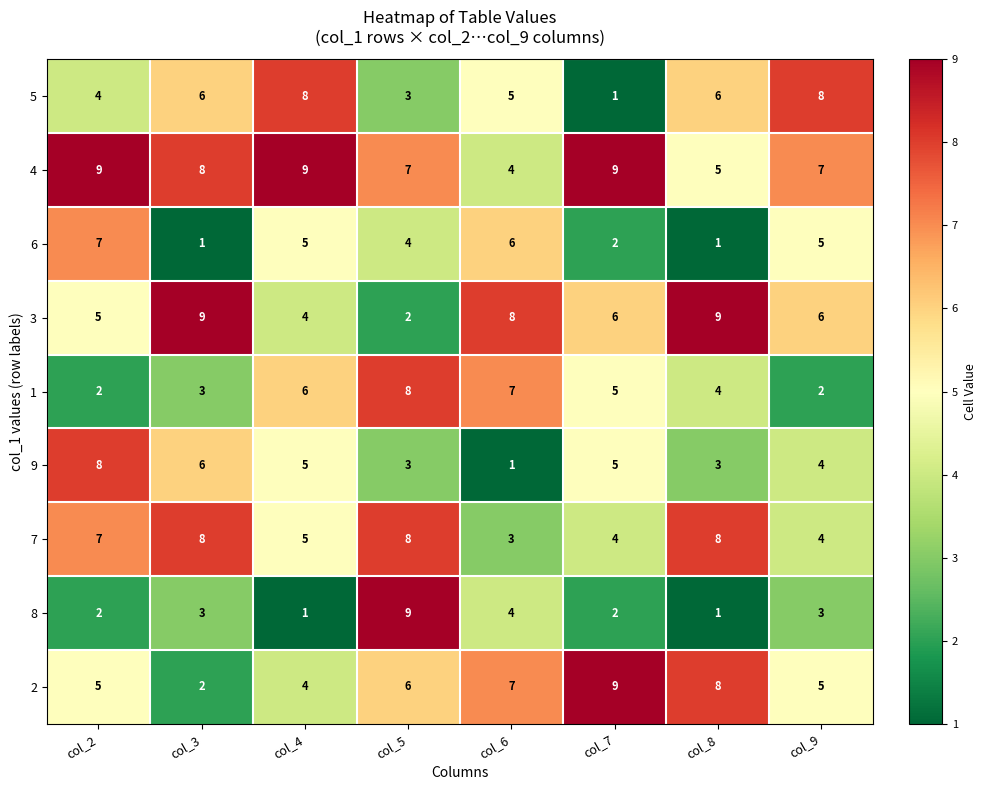

What is the difference between the second highest and minimum values in the 2 series?

6